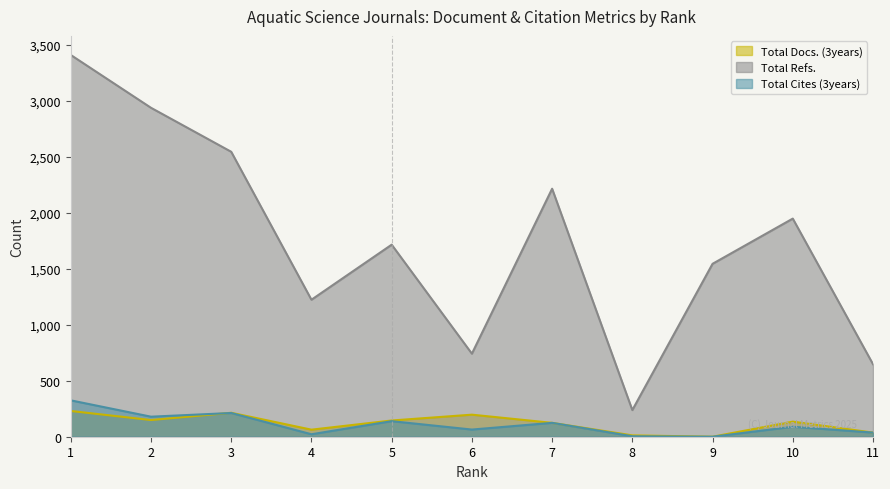

How many interior local valleys does the Total Cites (3years) series have?

4